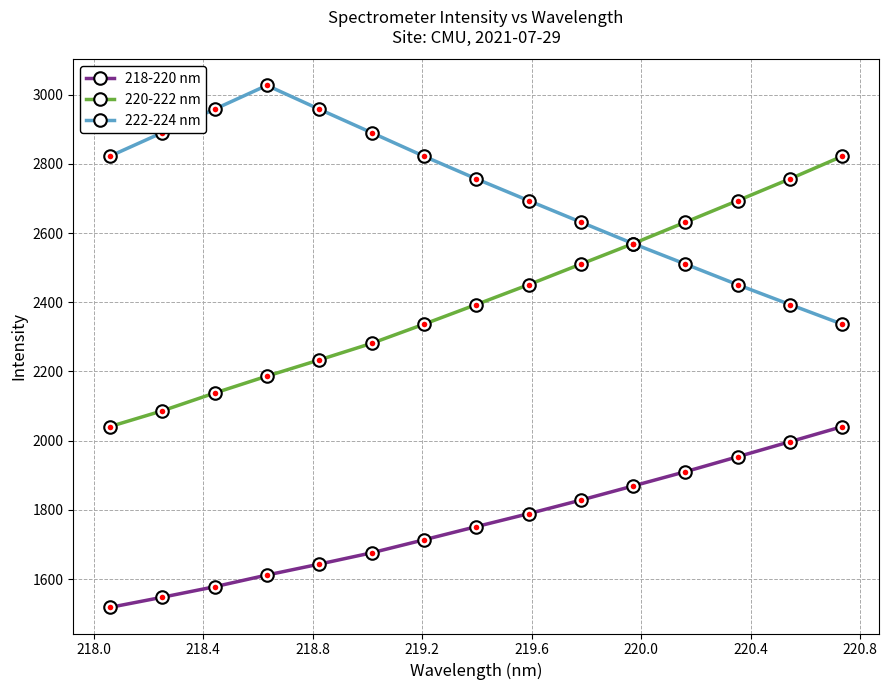

What is the difference between the maximum and minimum values in the 222-224 nm series?

690.0